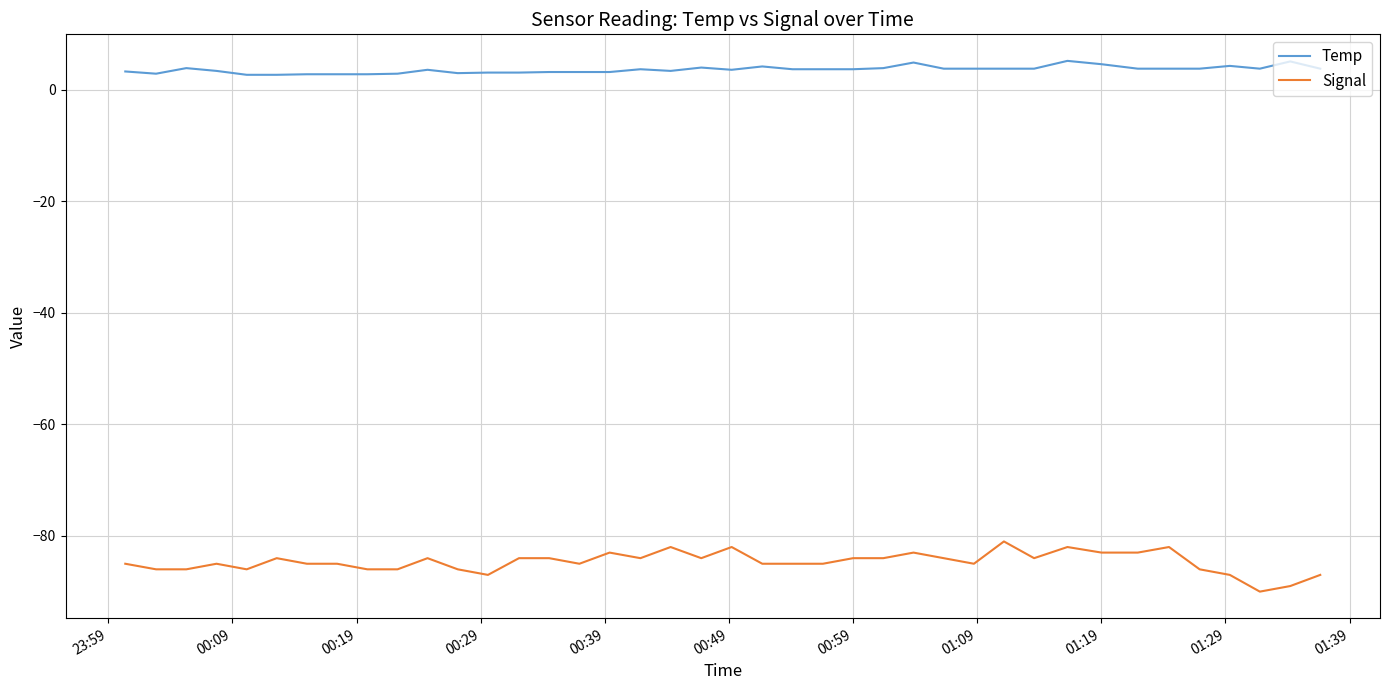

What is the difference between the maximum and minimum values in the Signal series?

9.0